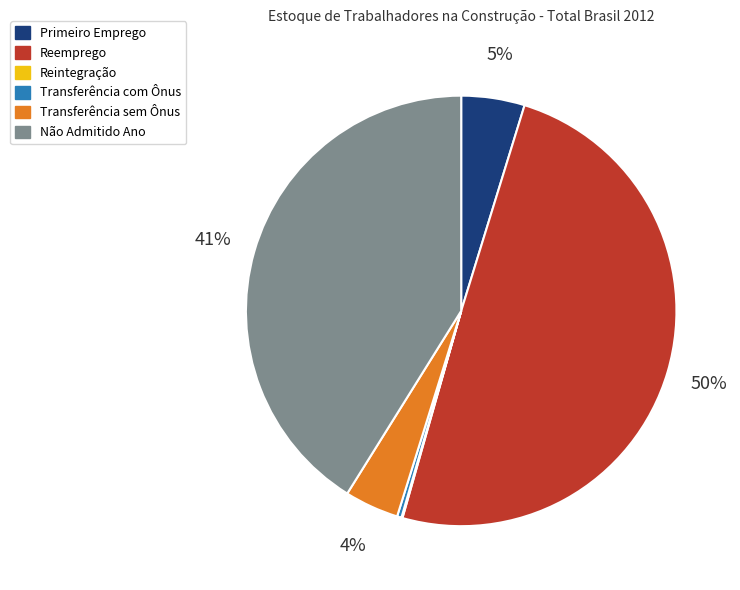

Does Não Admitido Ano account for over 50% of the chart?

No